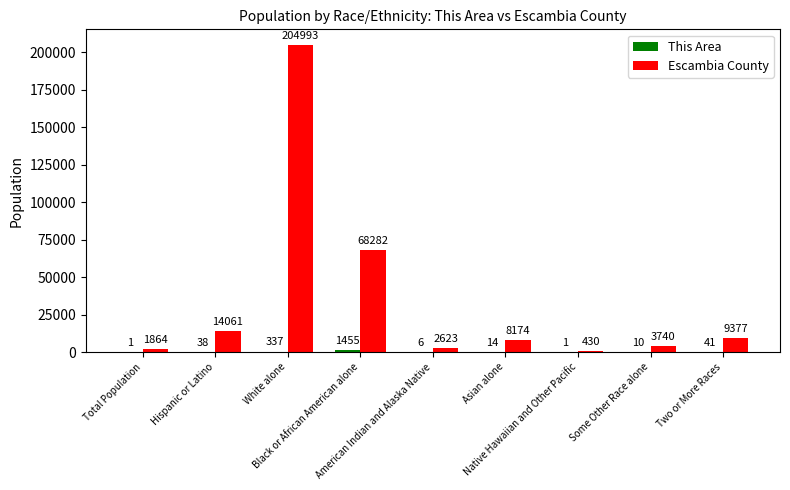

Count the number of categories in the chart.

9